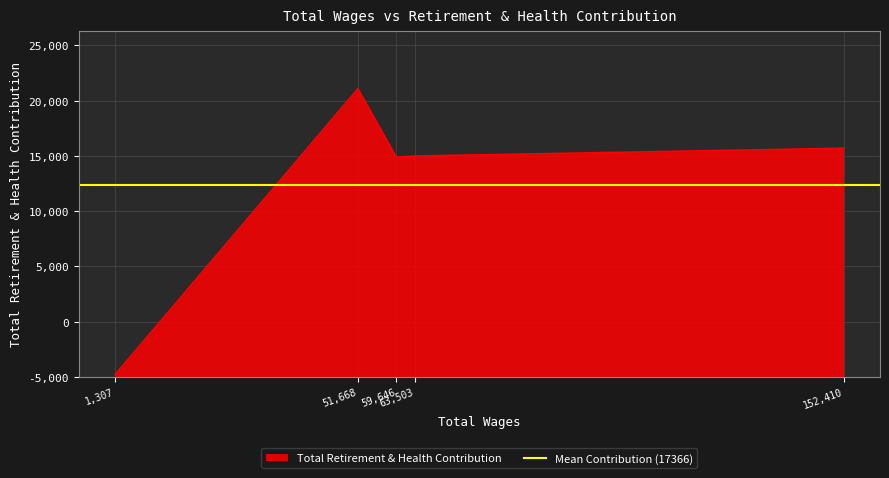

What is the average value?

17366